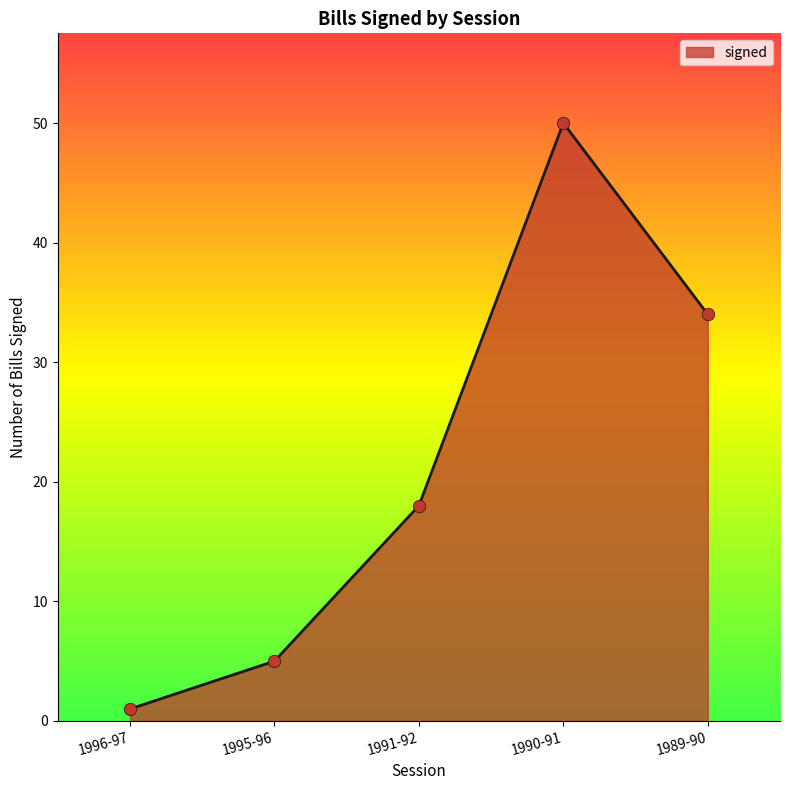

What is the change in value from 1996-97 to 1990-91?

+49